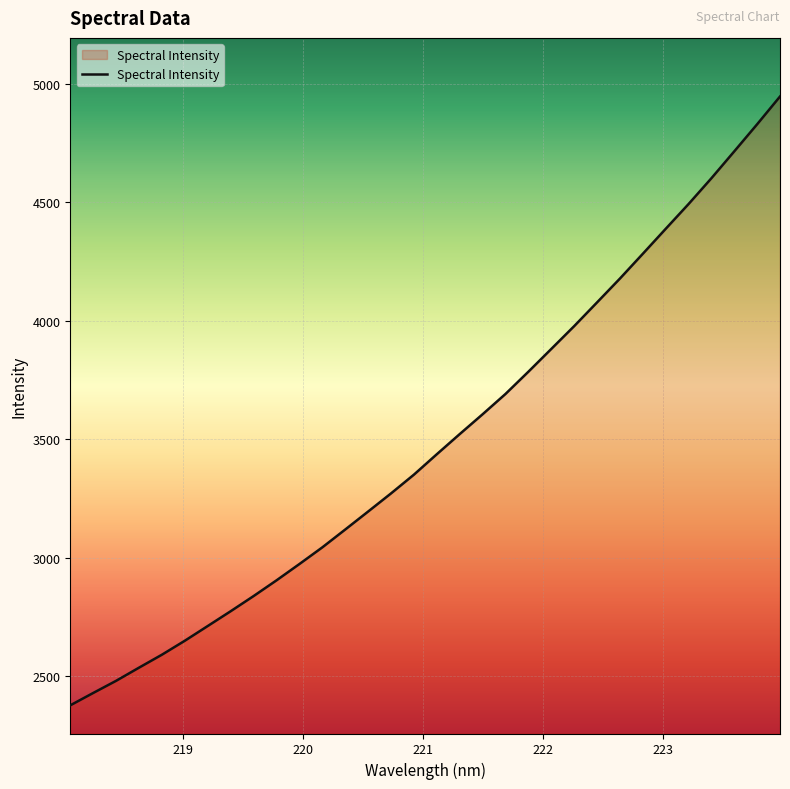

What is the greatest value displayed?

4945.3